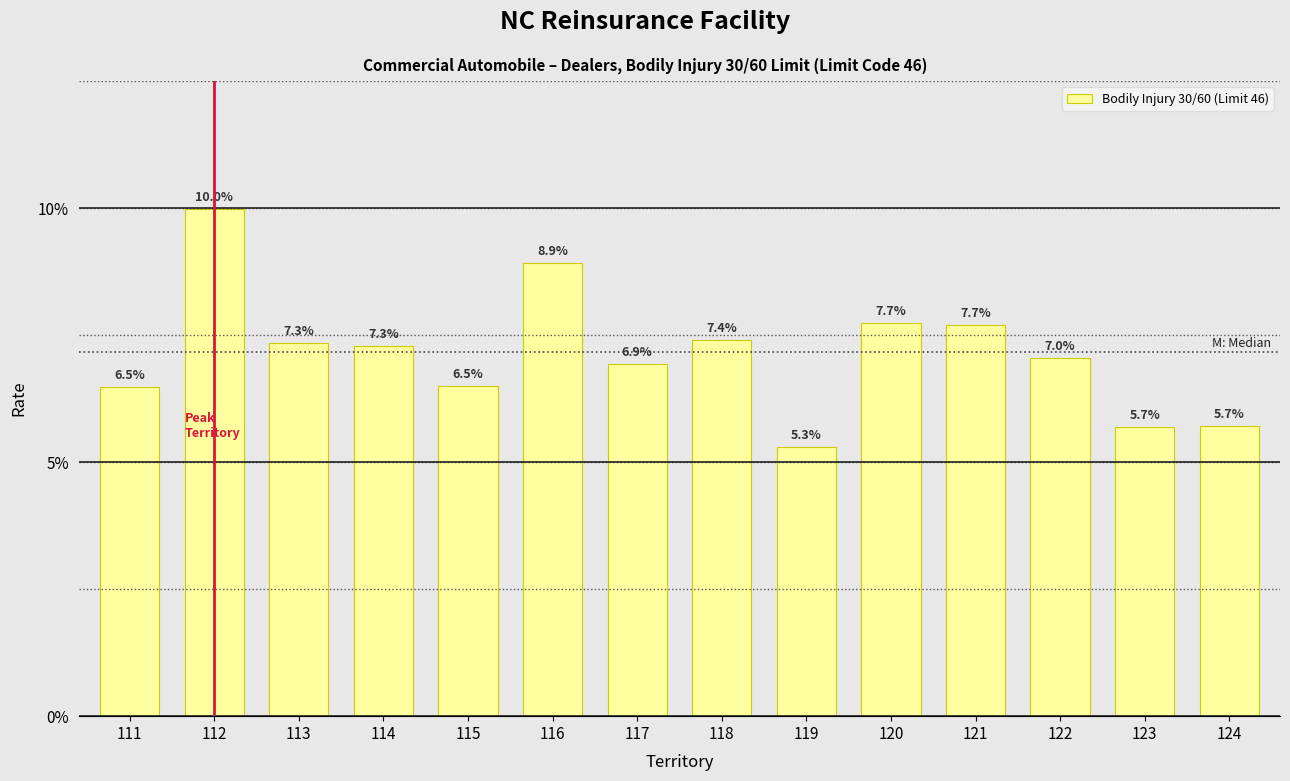

Reading left to right, what are all the values shown in this chart?

6.5	10.0	7.3	7.3	6.5	8.9	6.9	7.4	5.3	7.7	7.7	7.0	5.7	5.7